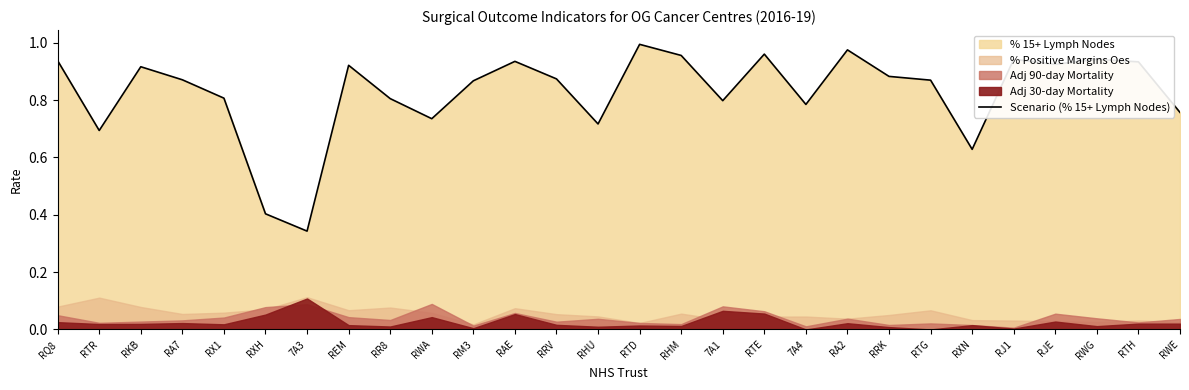

What position from the left is RTE?

18